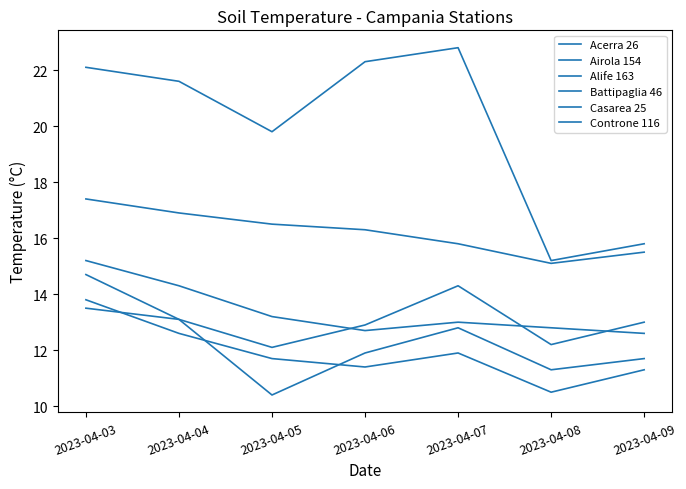

Does the chart have visible grid lines?

No